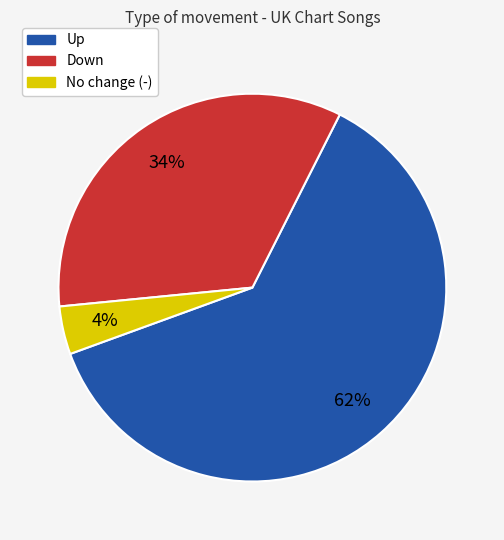

Does any single category account for the majority?

Yes